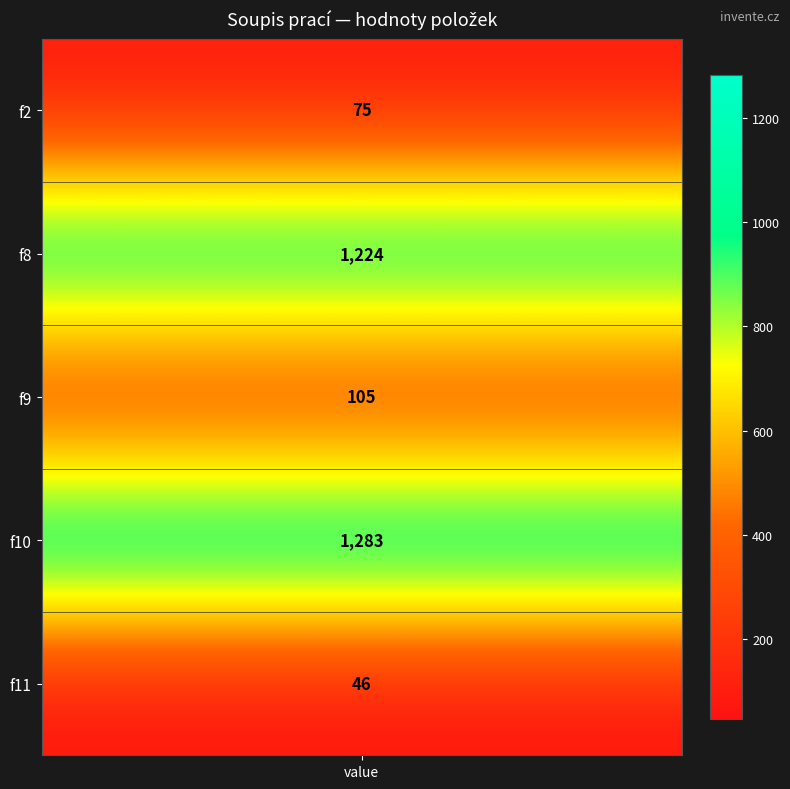

At which label does the data first exceed 105?

f8